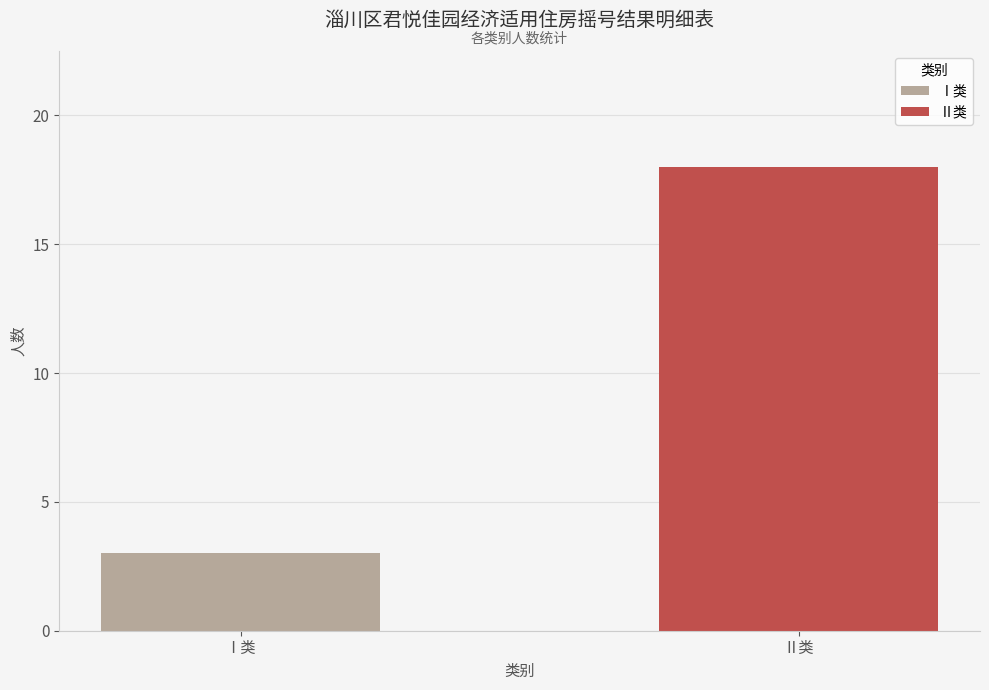

What is the sum of all values?

21